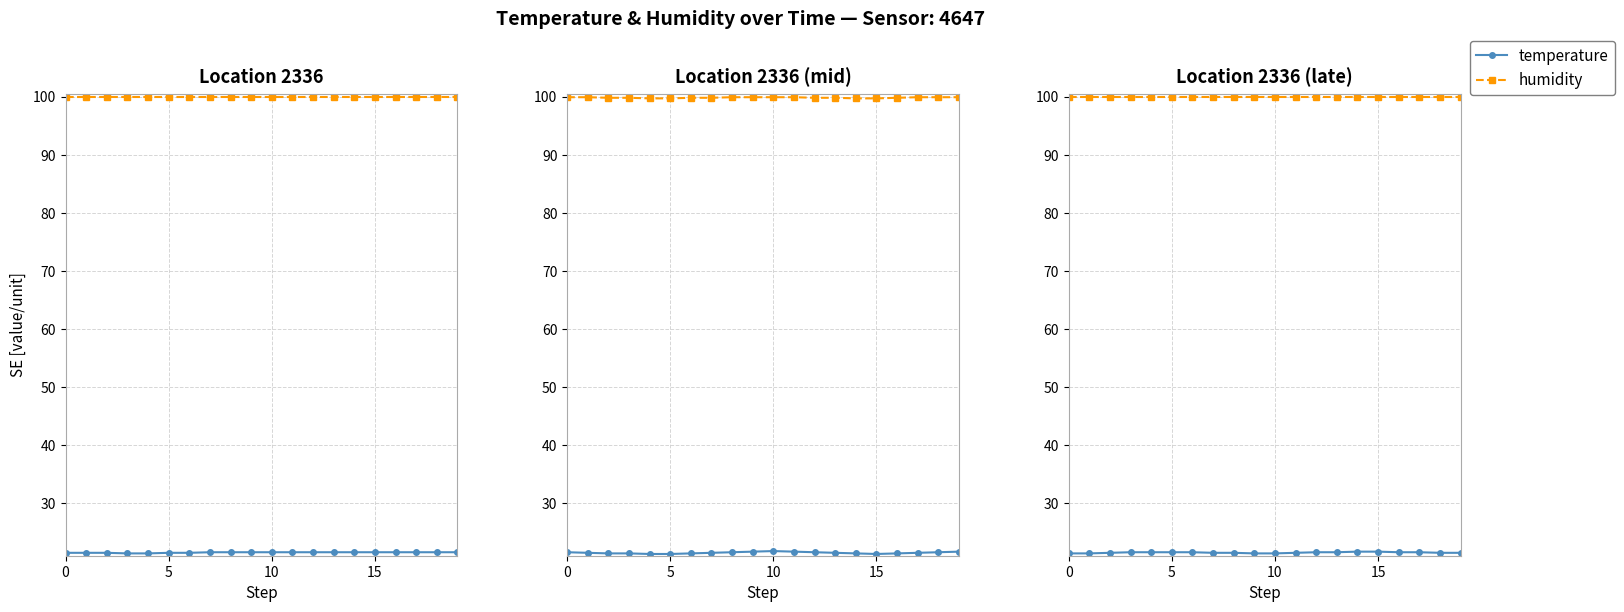

At 8, list the series in order from smallest to largest.

temperature, humidity